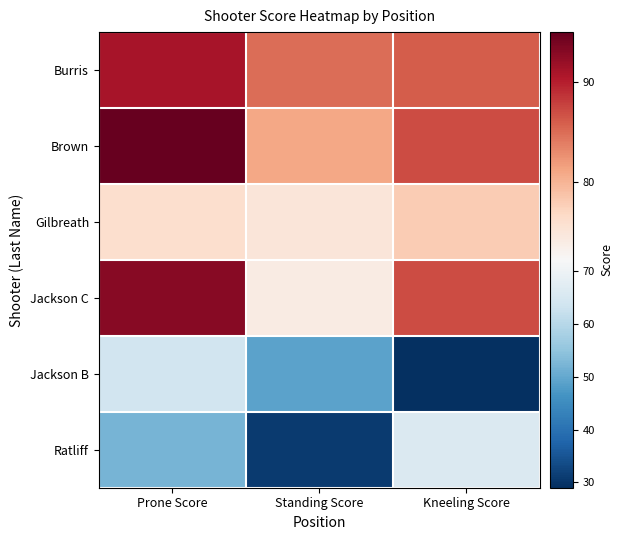

Which series has the largest range (max minus min)?

Jackson B